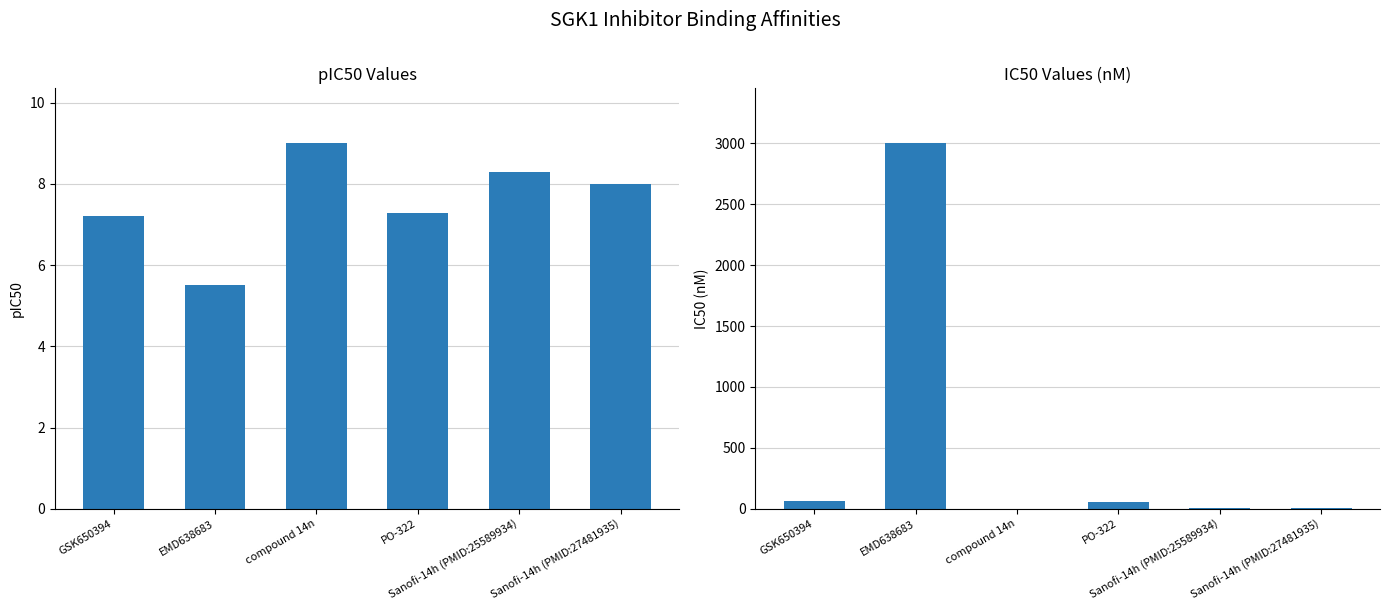

Are the bars grouped side by side (vs. stacked)?

Yes